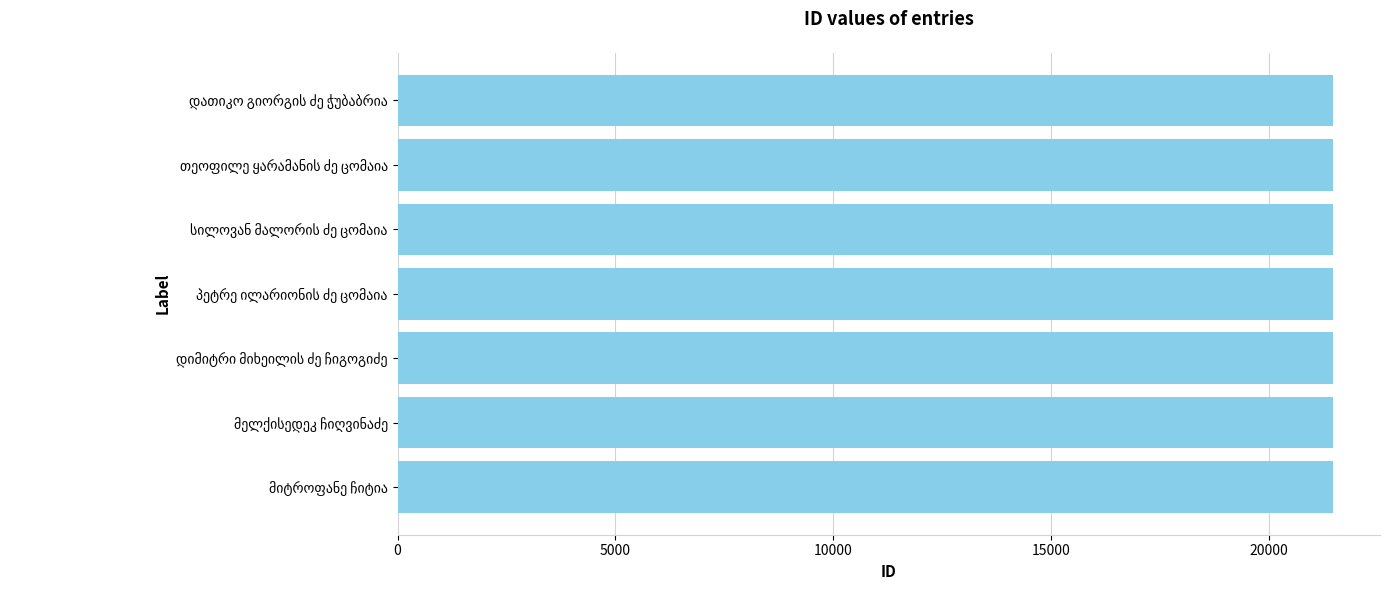

What is the minimum value shown in the chart?

21468